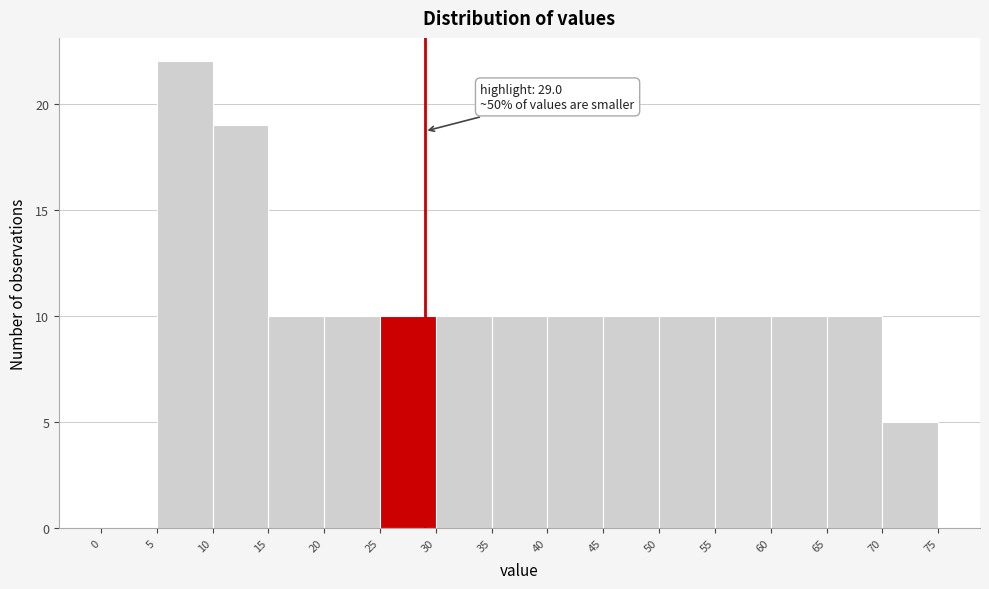

Over which range of the x-axis is the bar tallest?

5 to 10